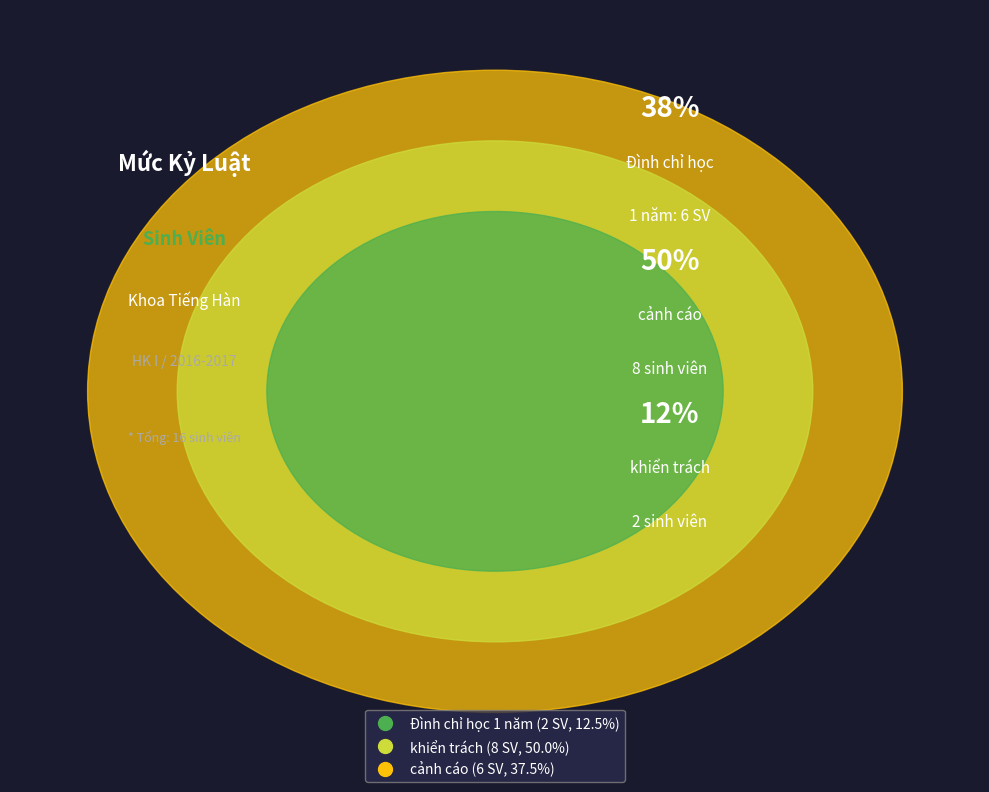

What portion of the pie excludes khiển trách?

50.0%